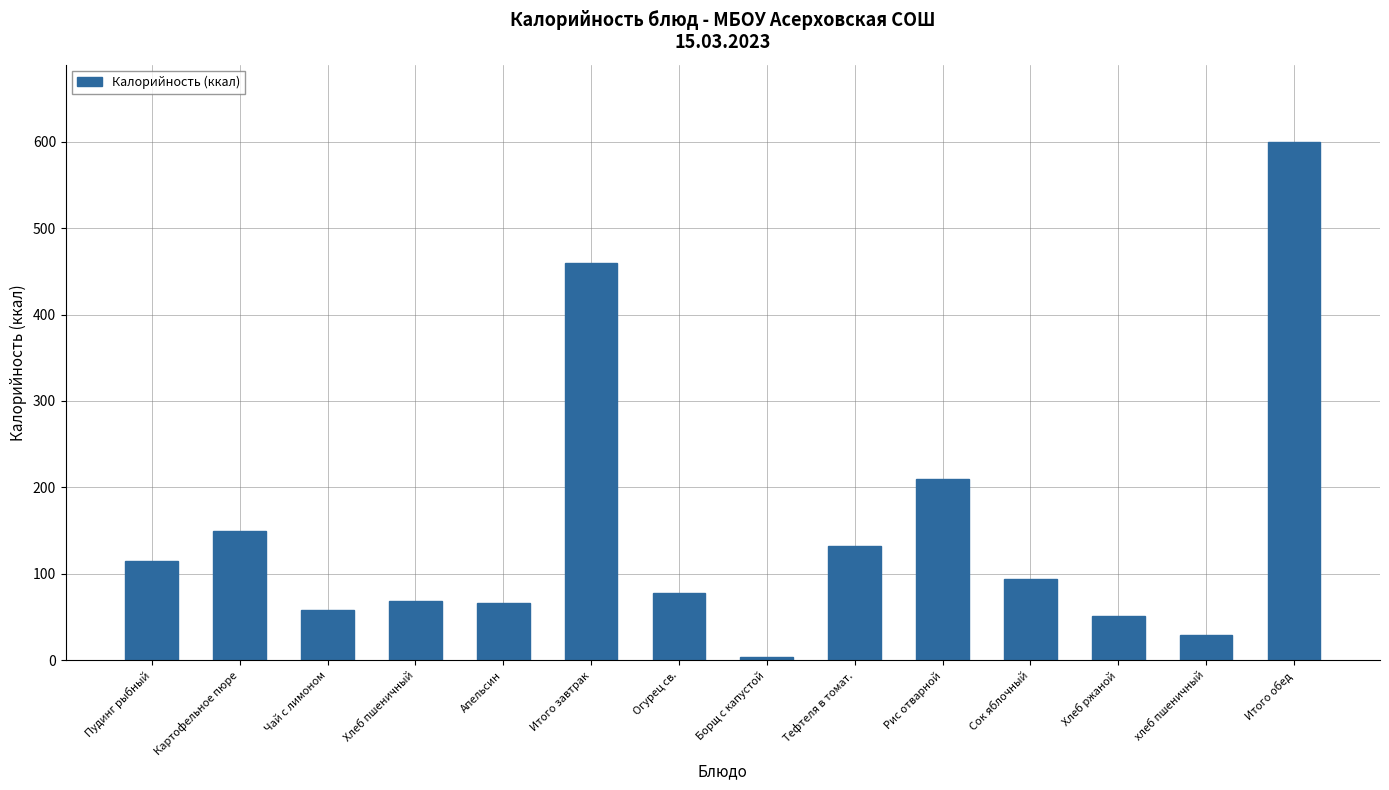

Is it true that the value at Итого завтрак is 646?

False